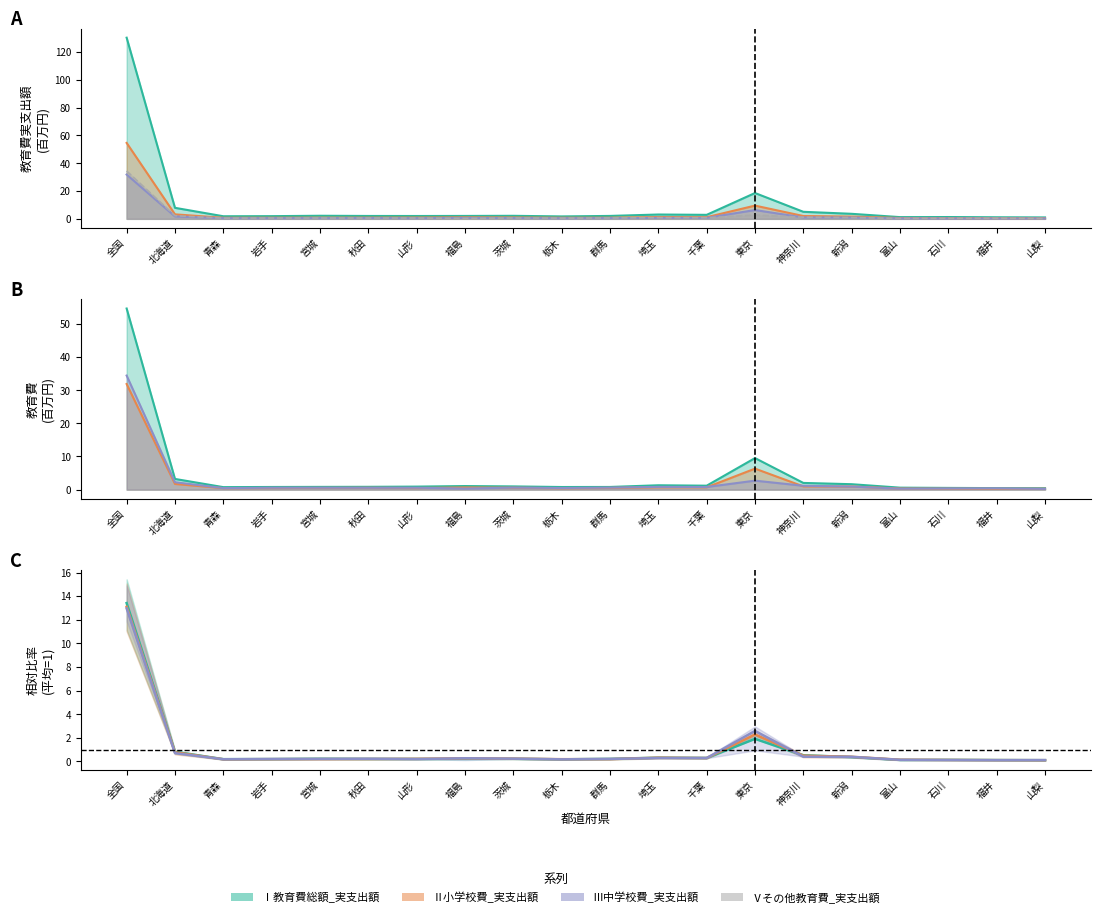

True or false: Ⅰ教育費総額_実支出額 has a value of 0.1 at 福島.

False